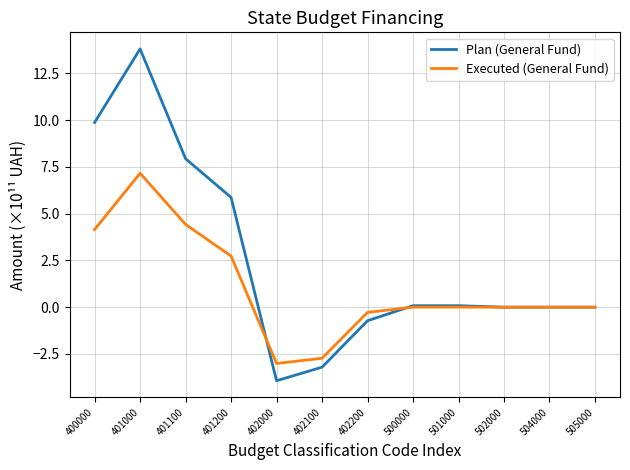

What is the average value of the Plan (General Fund) series?

2.5